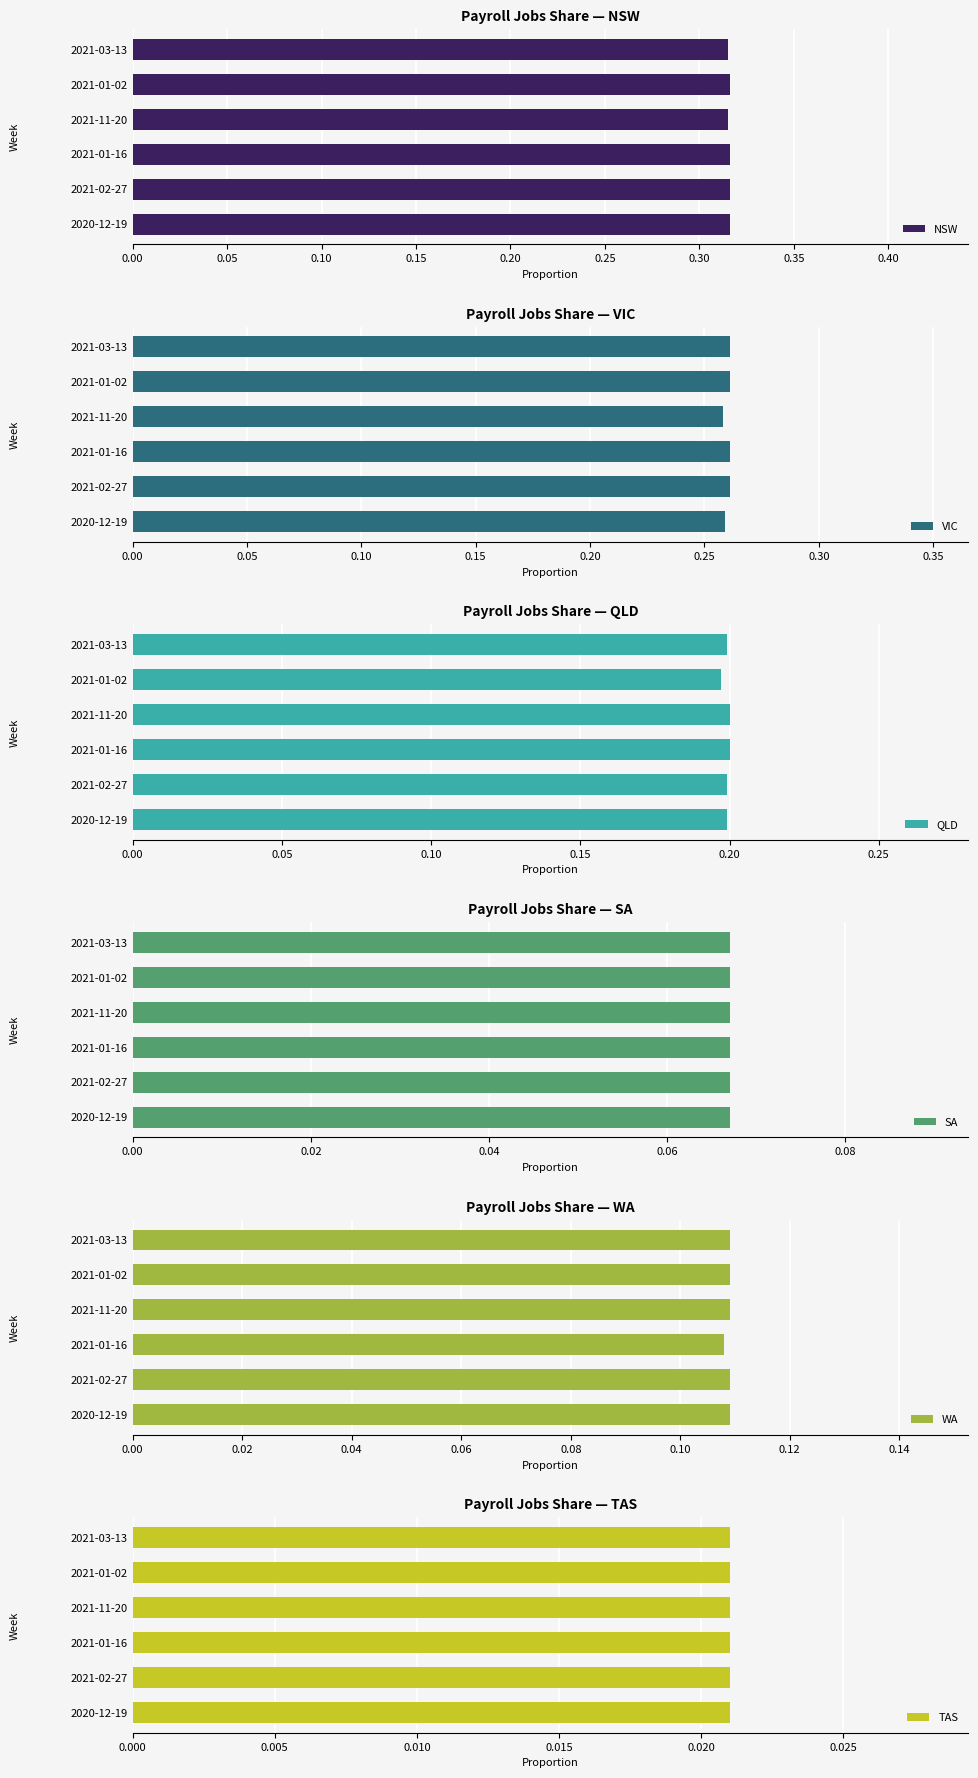

Is it true that NSW equals 0.2 at 2021-02-27?

False